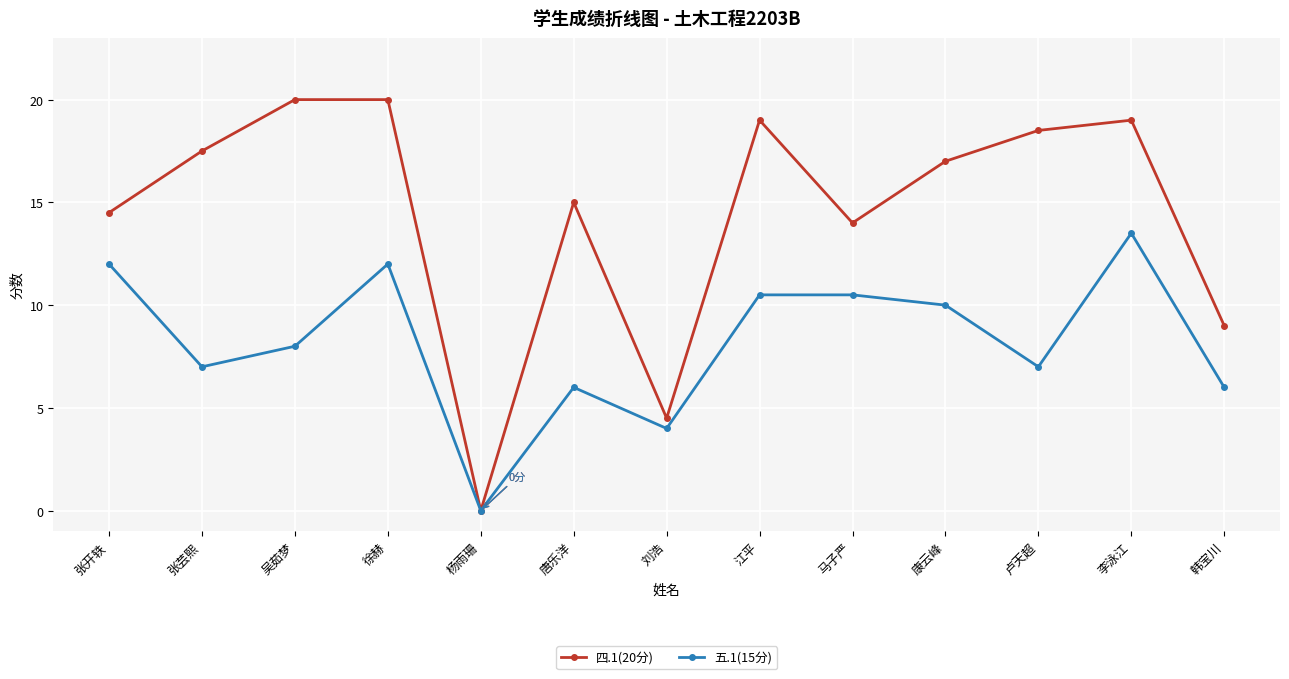

Is it true that 五.1(15分) equals 13.5 at 李泳江?

True